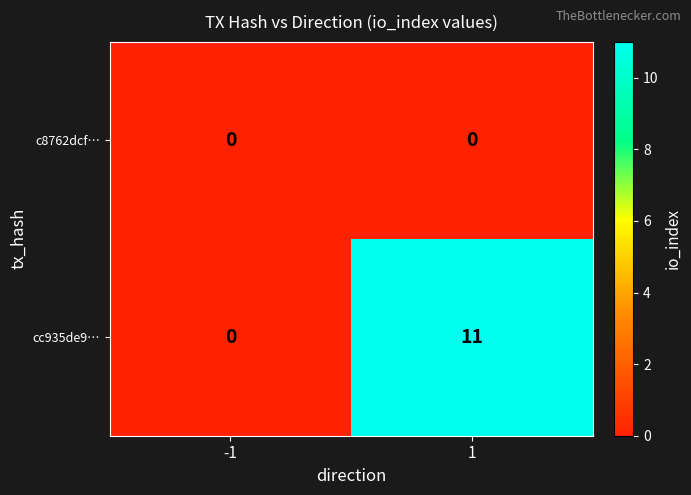

Which series has the largest range (max minus min)?

cc935de9…